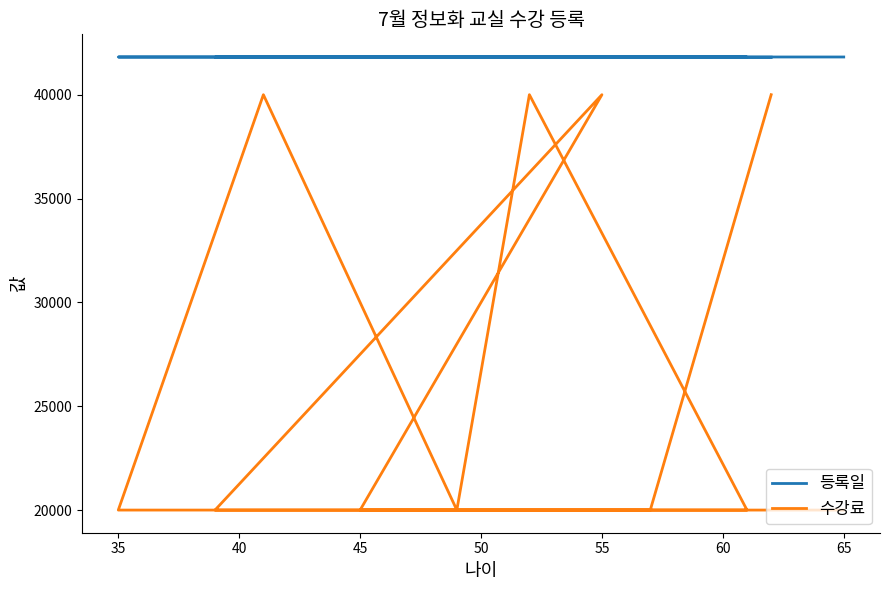

Is this an area chart (filled region under the line)?

No